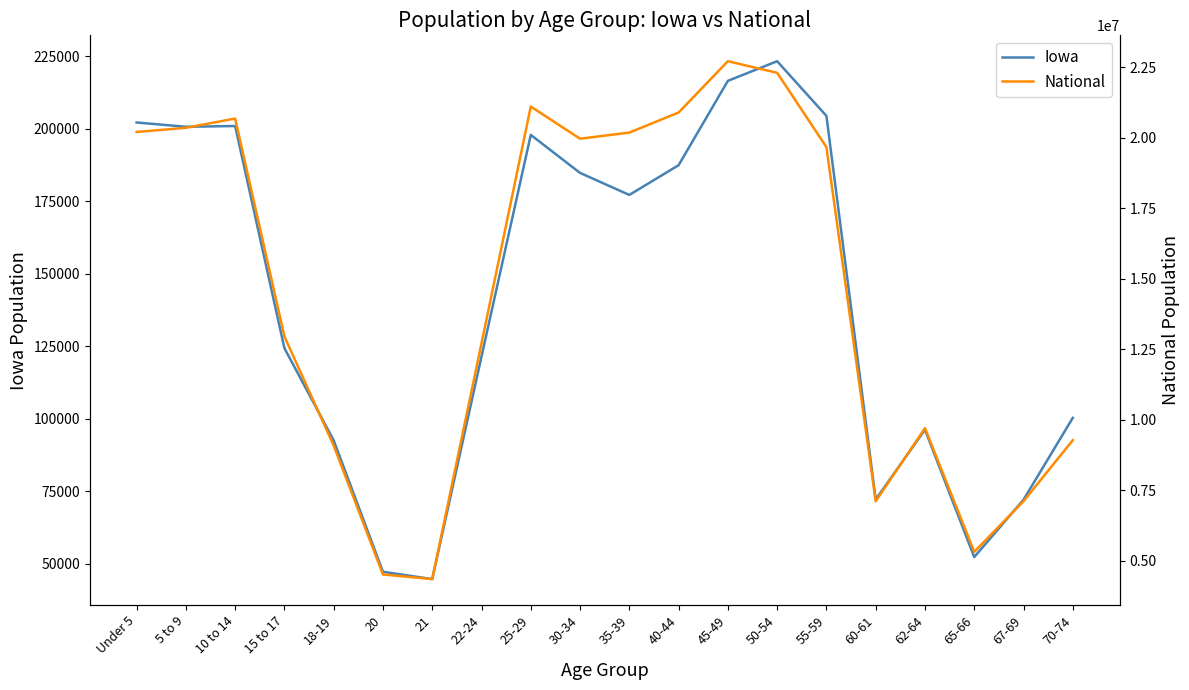

Between 18-19 and 60-61, which series saw the biggest shift?

National